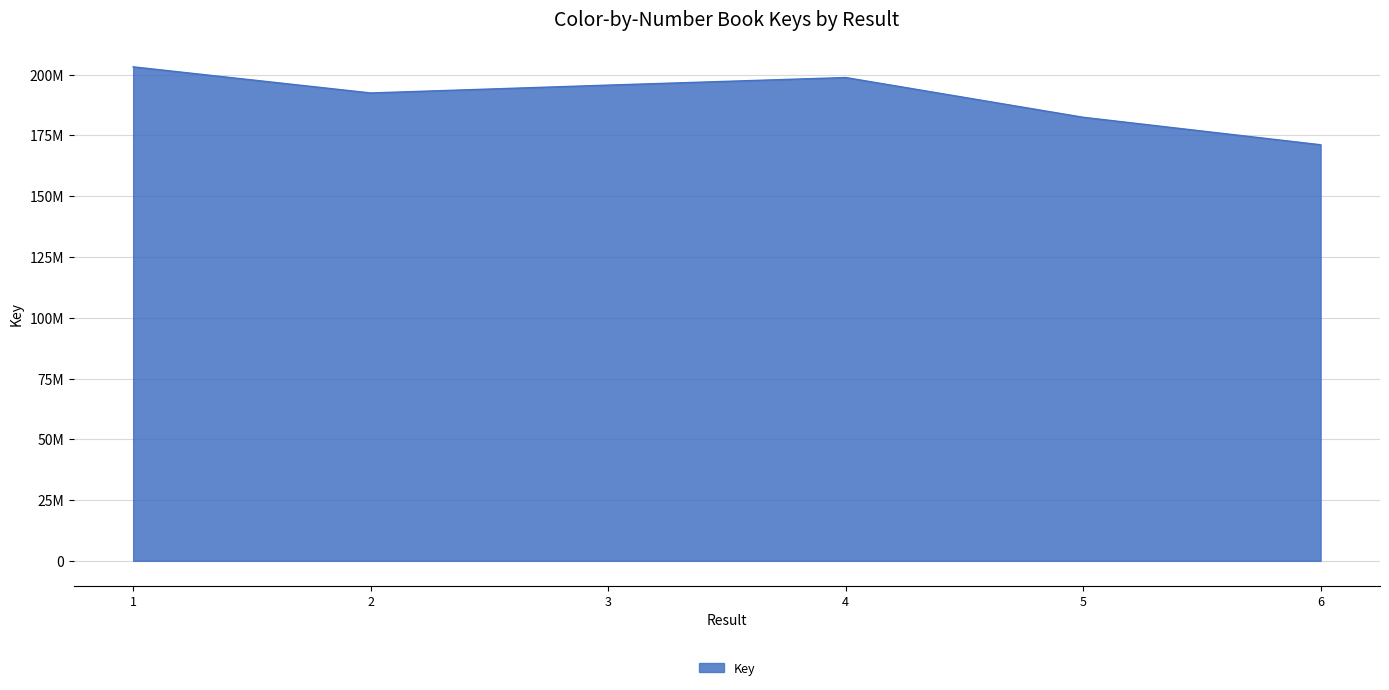

What is the ratio of the value at 1 to the value at 2?

1.1